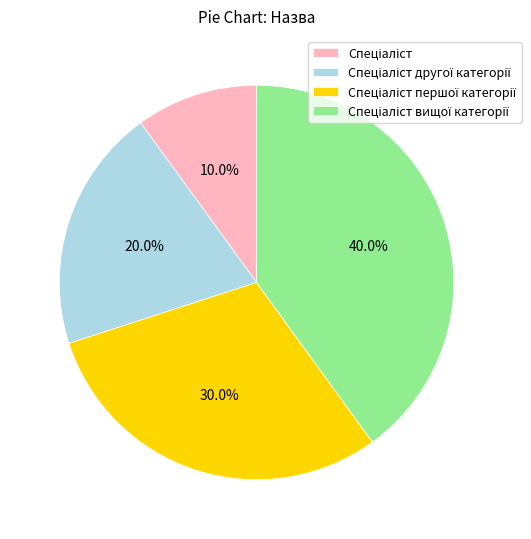

Does any single category account for the majority?

No